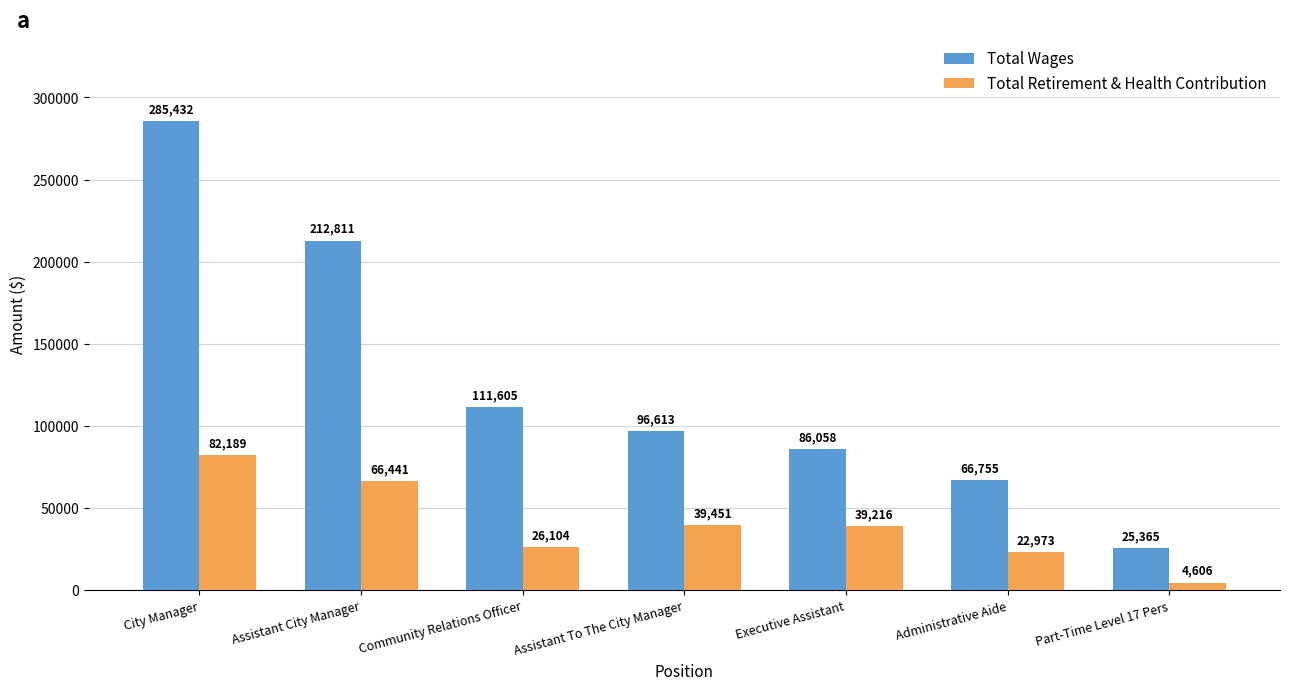

At which category does the chart reach its minimum across all series?

Part-Time Level 17 Pers